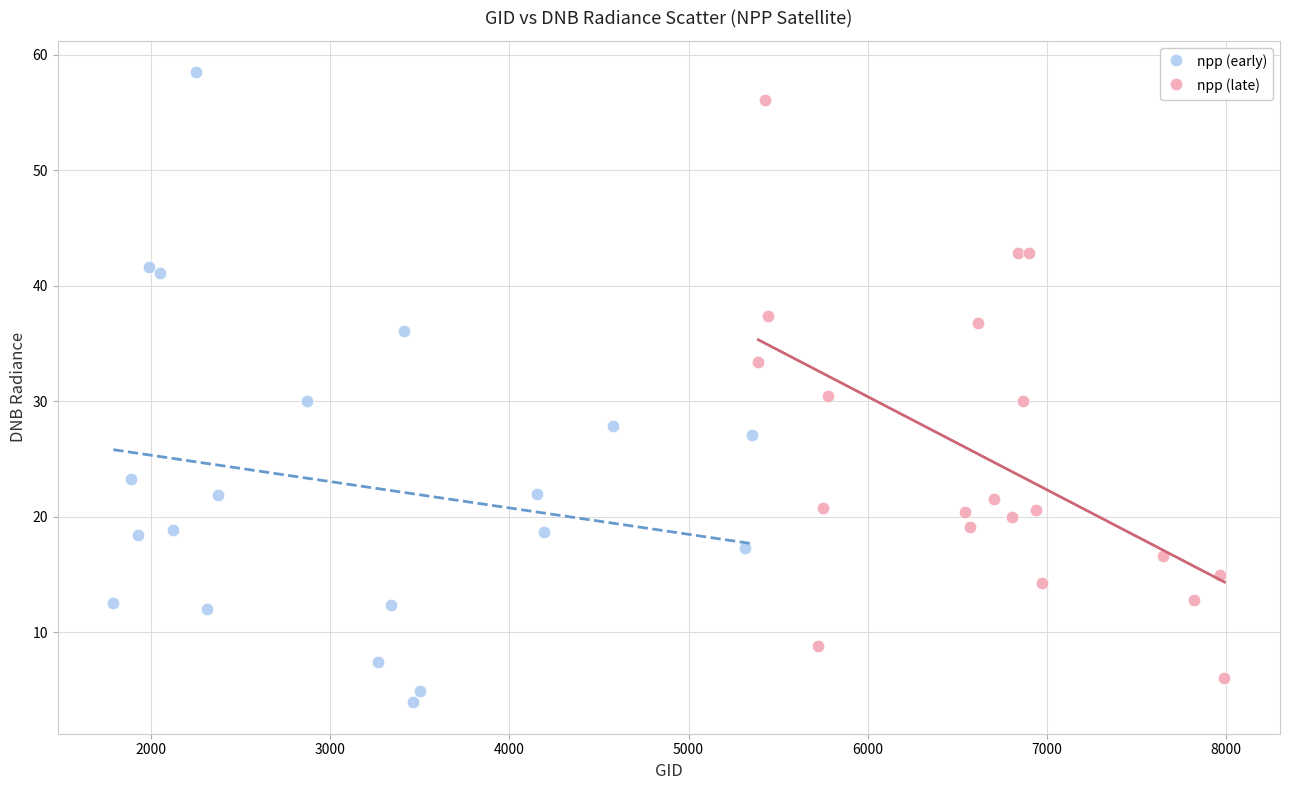

Which series contains the highest Y value?

npp (early)